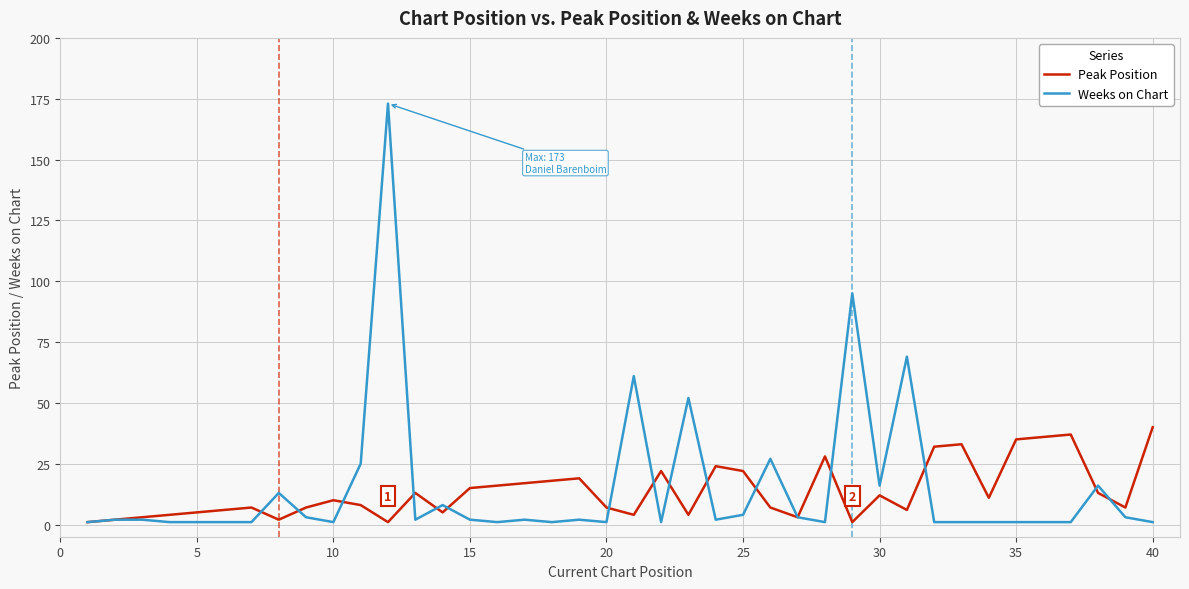

What is the maximum value for Weeks on Chart?

173